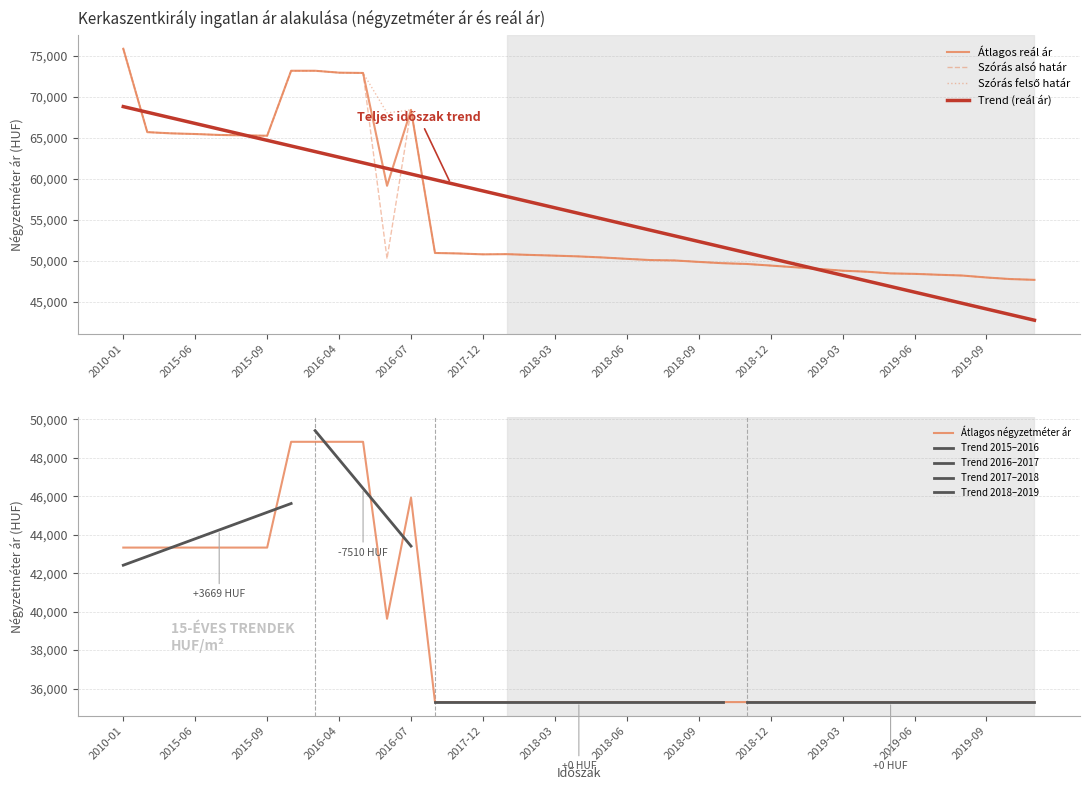

Reading left to right, list all the values displayed in this chart.

Átlagos négyzetméter ár: 43333	43333	43333	43333	43333	43333	43333	48837	48837	48837	48837	39631	45930	35294	35294	35294	35294	35294	35294	35294	35294	35294	35294	35294	35294	35294	35294	35294	35294	35294	35294	35294	35294	35294	35294	35294	35294	35294	35294
Szórás alsó határ: 75895	65703	65555	65474	65360	65311	65263	73207	73207	72973	72937	50238	68427	50933	50872	50764	50788	50692	50608	50513	50382	50217	50064	50018	49843	49682	49590	49395	49191	48989	48766	48644	48436	48381	48272	48174	47937	47745	47650
Szórás felső határ: 75895	65703	65555	65474	65360	65311	65263	73207	73207	72973	72937	68052	68427	50933	50872	50764	50788	50692	50608	50513	50382	50217	50064	50018	49843	49682	49590	49395	49191	48989	48766	48644	48436	48381	48272	48174	47937	47745	47650
Átlagos reál ár: 75895	65703	65555	65474	65360	65311	65263	73207	73207	72973	72937	59145	68427	50933	50872	50764	50788	50692	50608	50513	50382	50217	50064	50018	49843	49682	49590	49395	49191	48989	48766	48644	48436	48381	48272	48174	47937	47745	47650